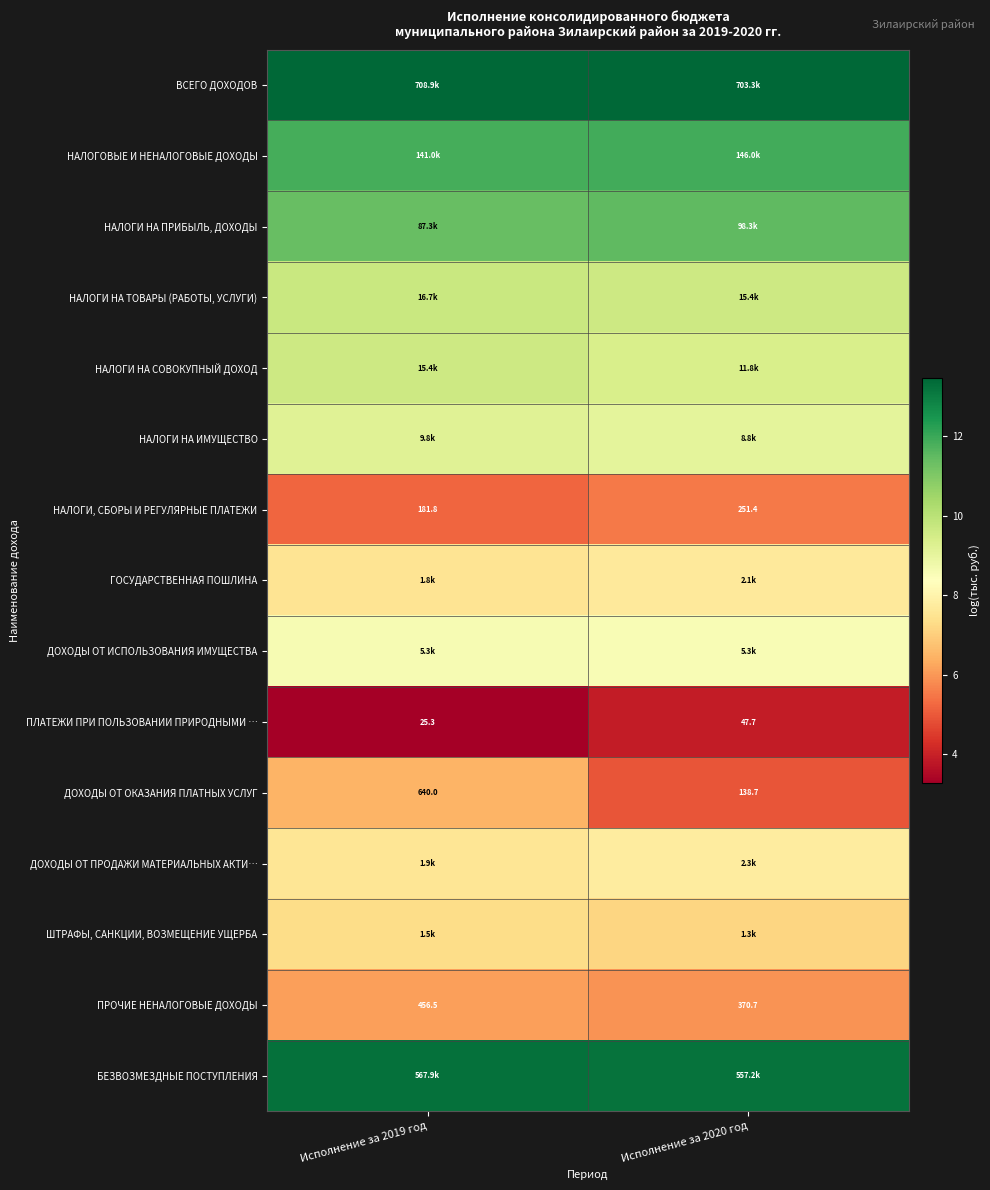

What is the lowest value of the НАЛОГИ НА ПРИБЫЛЬ, ДОХОДЫ series?

11.4